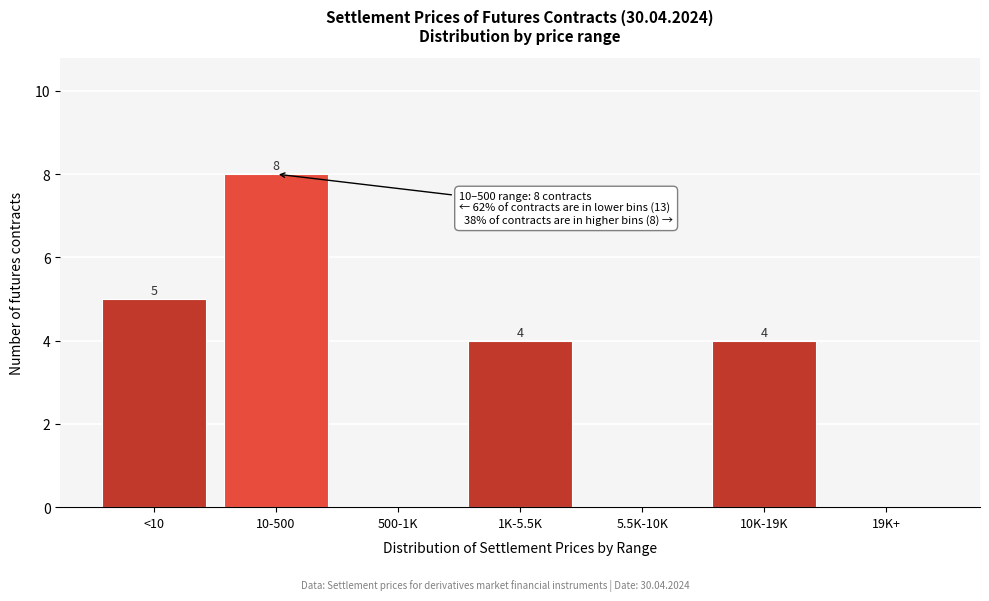

Reading left to right, extract all data points from this chart.

<10=5	10-500=8	500-1K=0	1K-5.5K=4	5.5K-10K=0	10K-19K=4	19K+=0